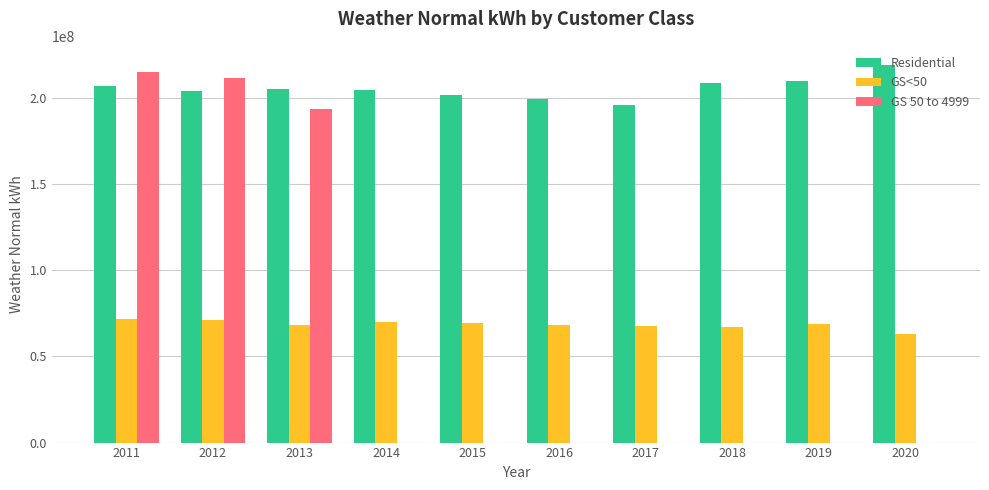

The value of GS<50 at 2018 is 43882955.8. True or false?

False